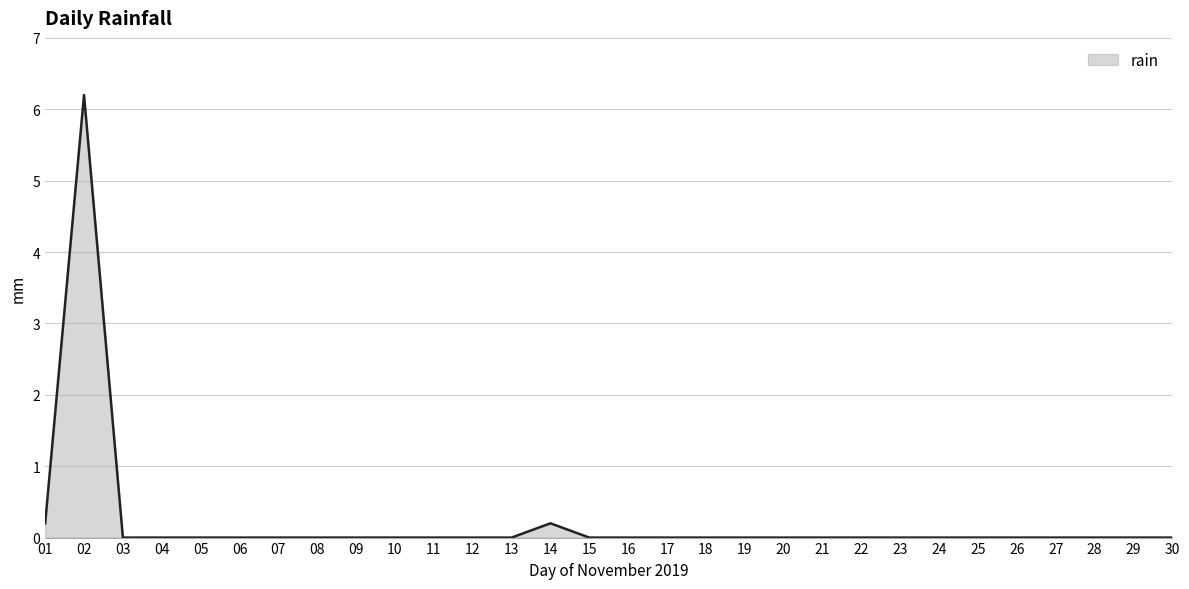

What is the change in value from 07 to 14?

+0.2